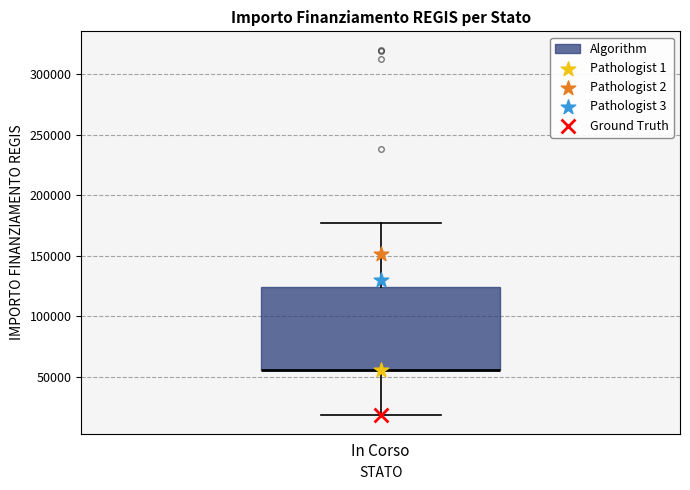

Read this box plot against the y-axis: the position of the median line, the range covered by the box, and the ends of both whiskers. The values are not printed on the chart, so give them approximately, as read against the axis.

median 55000 (drawn on the box's lower edge), box 55000 to 125000, whiskers 20000 to 175000